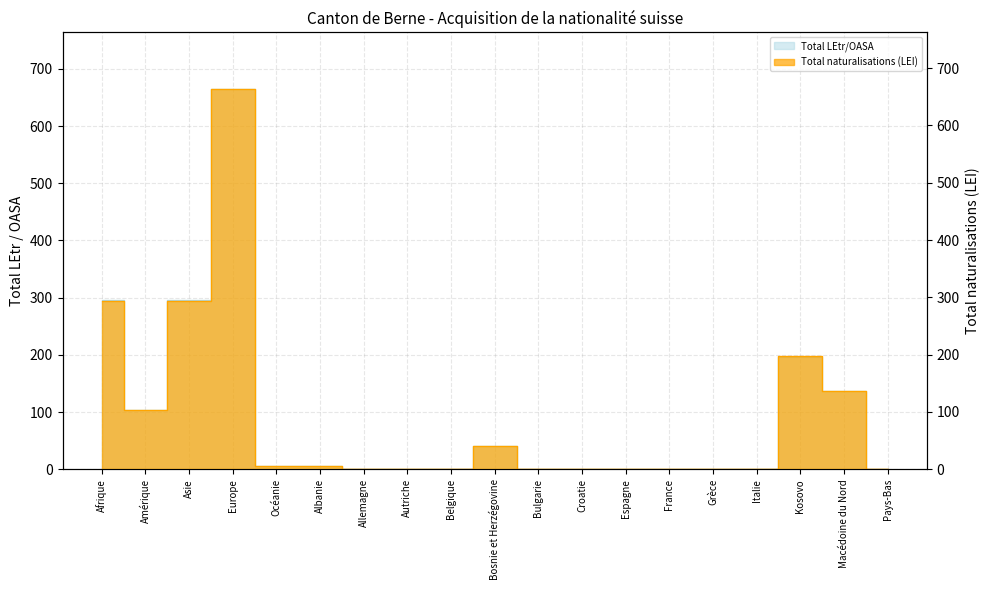

What is the total value across all series at Kosovo?

394